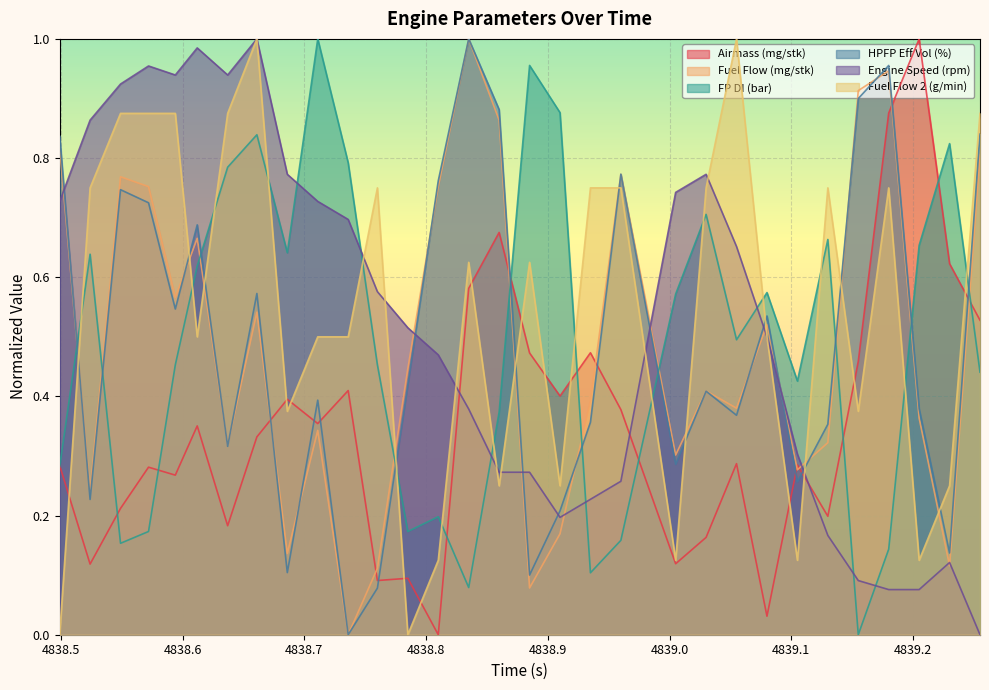

Which category has the highest value in the HPFP Eff Vol (%) series?

4838.835